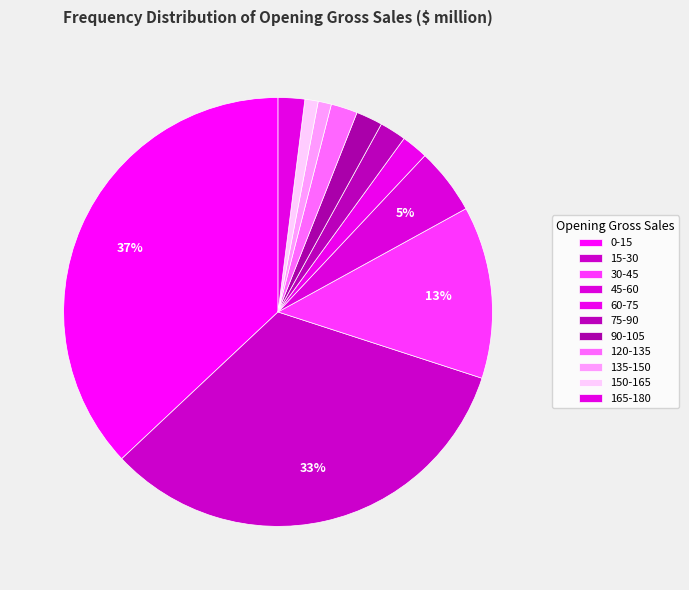

To the nearest percent, what is the difference between the largest and smallest slice percentages?

36%